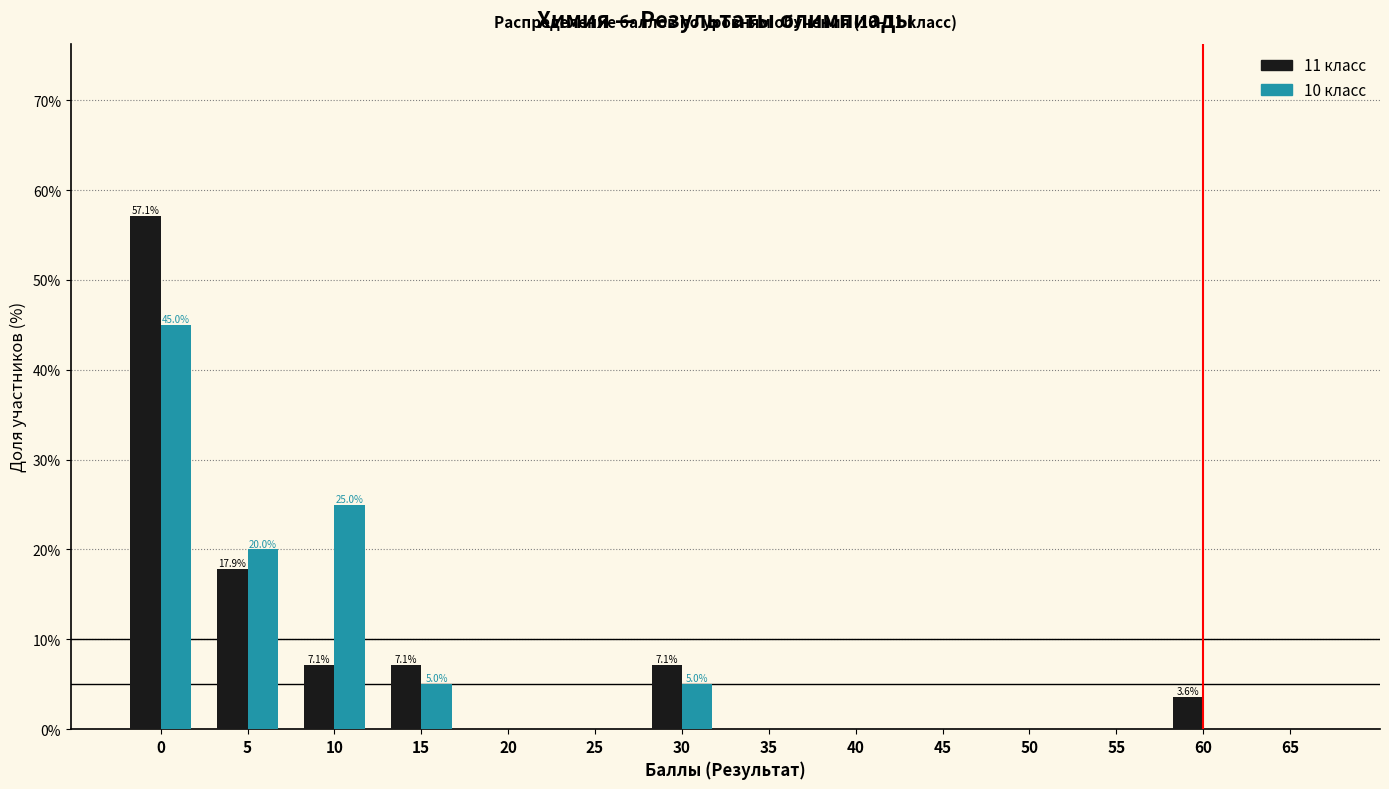

What is the sum of all 11 класс values?

100.0